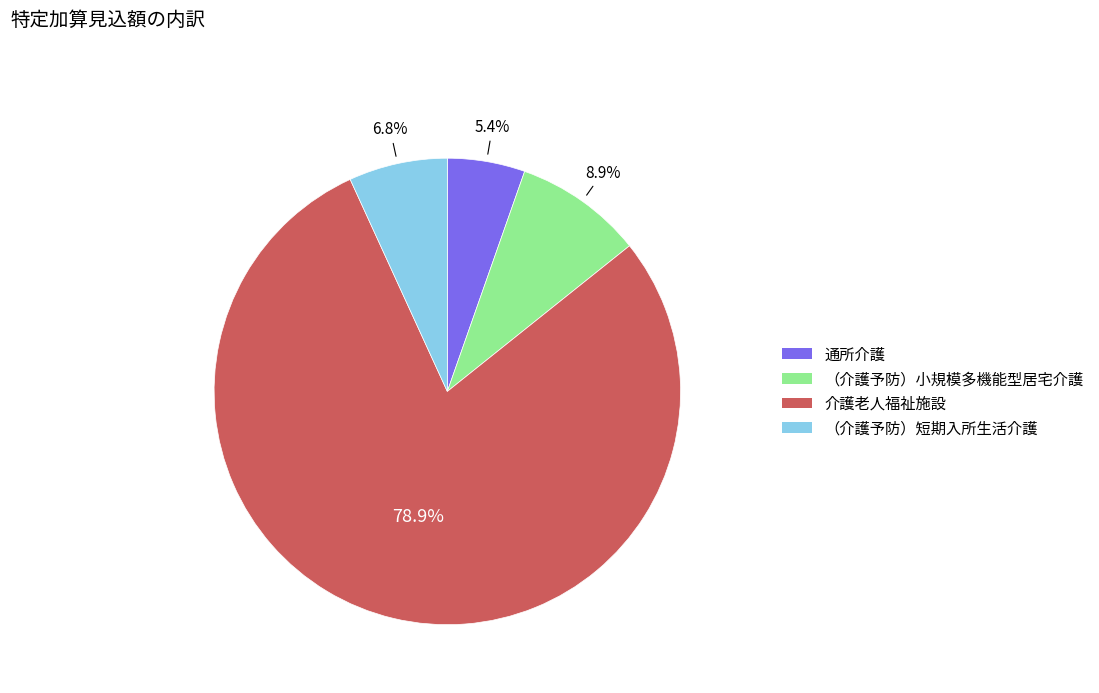

How many slices are in this pie chart?

4